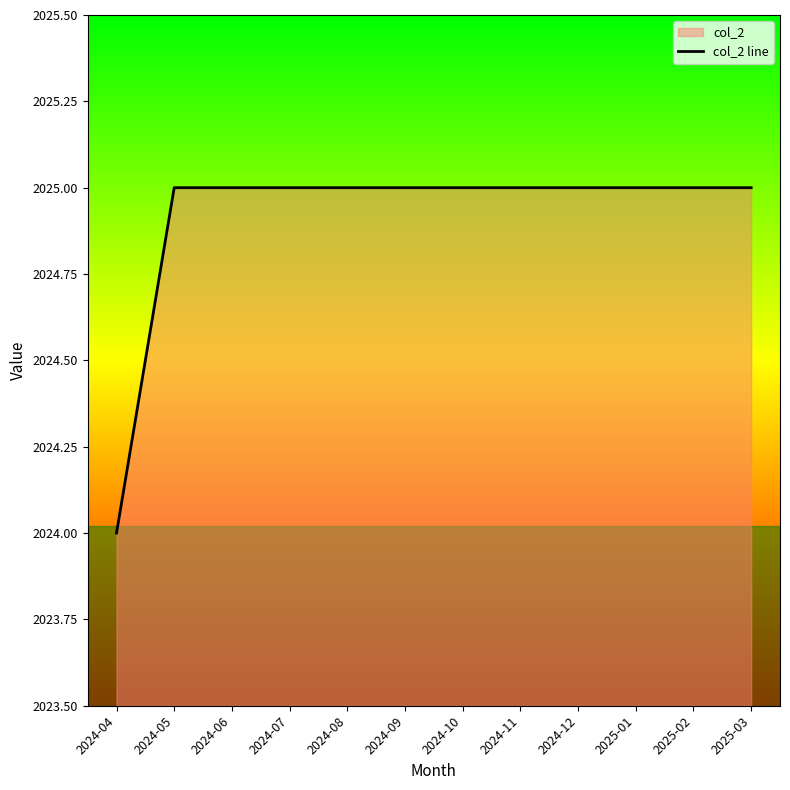

What is the maximum value shown in the chart?

2025